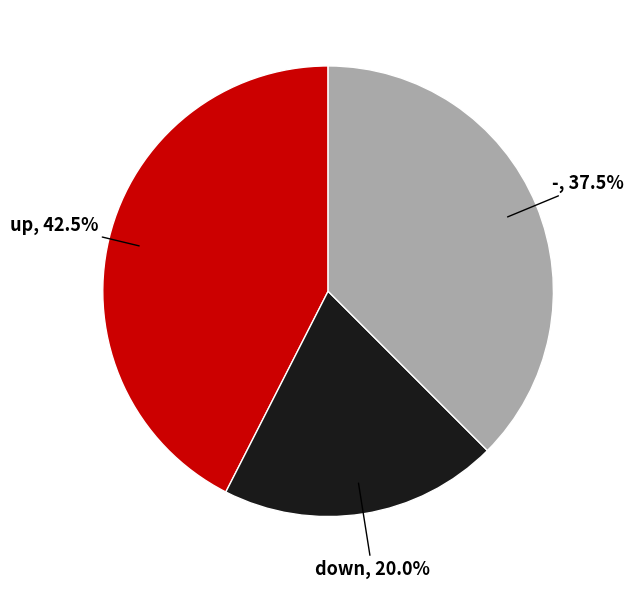

Does any single category account for the majority?

No